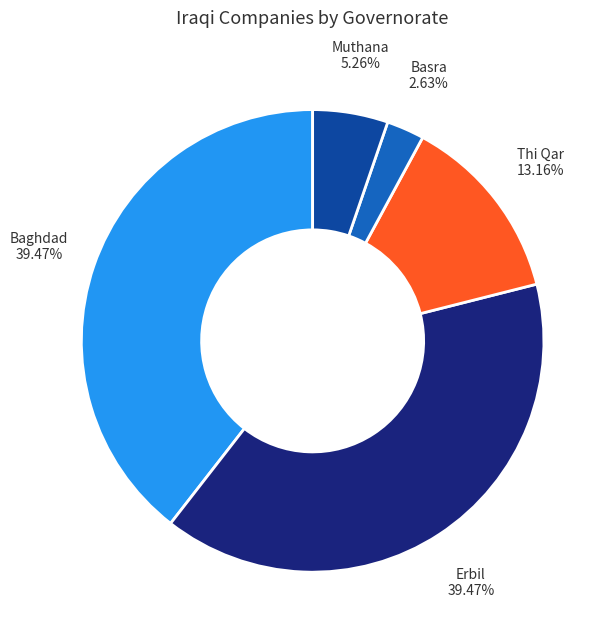

What is the total percentage of Thi Qar and Erbil?

52.6%